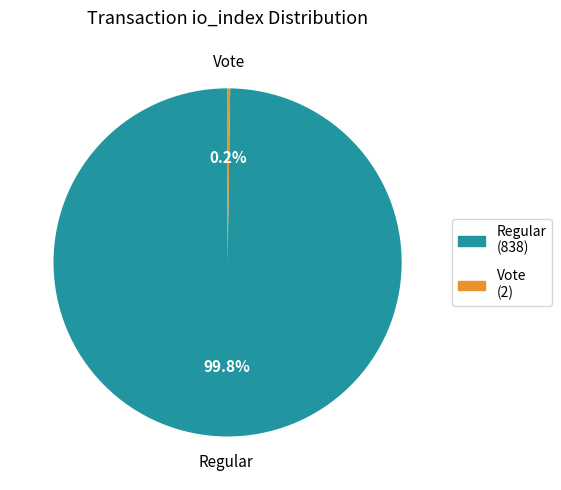

Does any single category account for the majority?

Yes